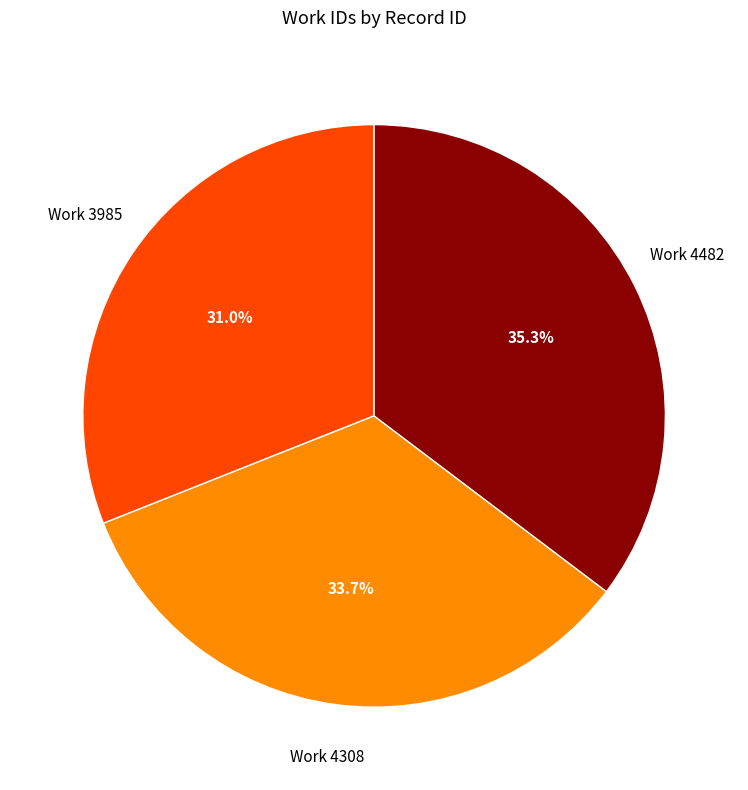

Rank the categories by value from highest to lowest.

Work 4482, Work 4308, Work 3985